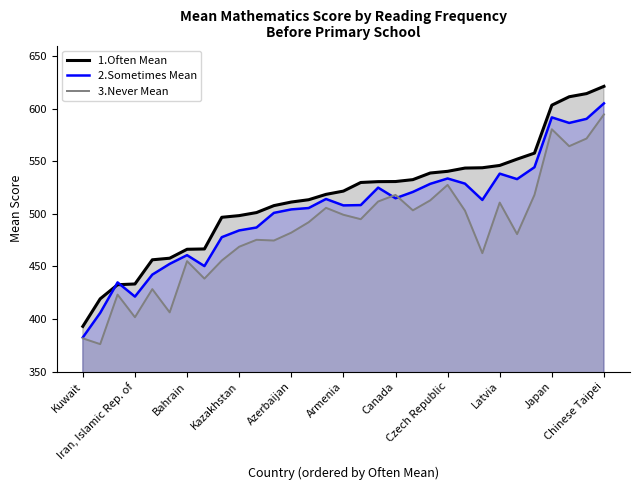

What is the difference between the highest and lowest values at 14?

12.8